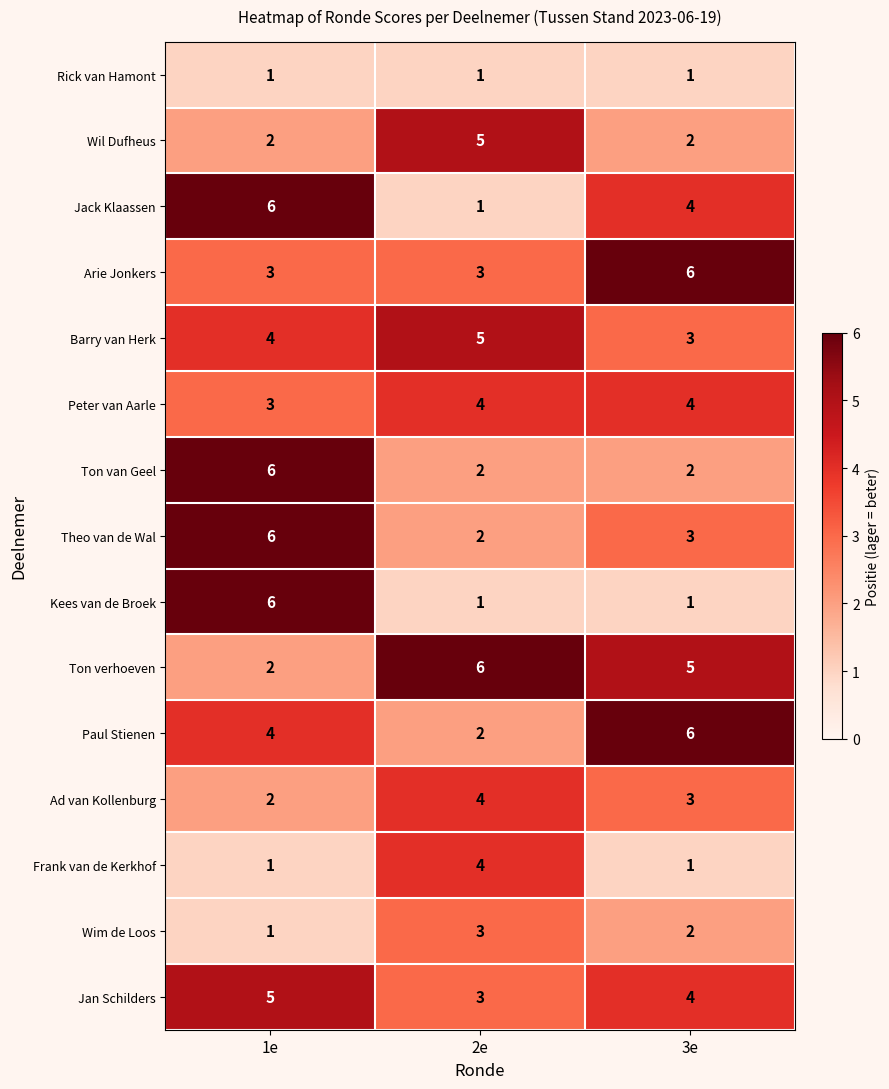

What is the approximate value of Theo van de Wal at 1e?

6